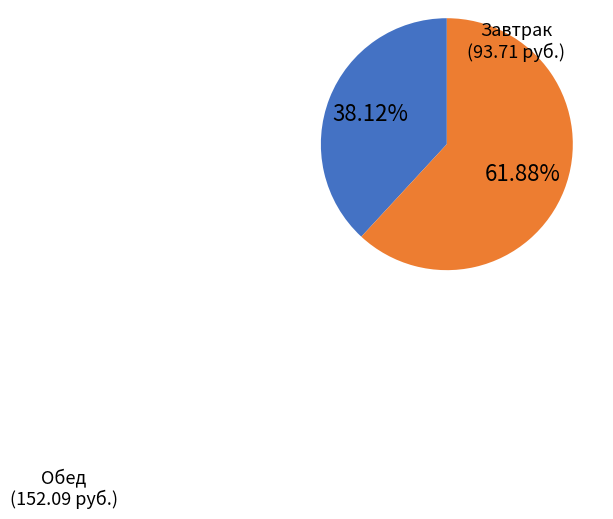

Which category has the smallest portion of the pie?

Завтрак